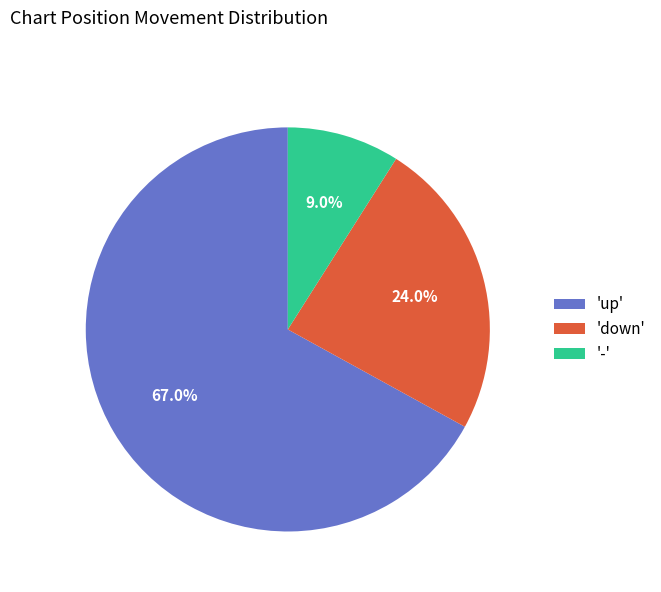

Which has a higher value, 'up' or 'down'?

'up'